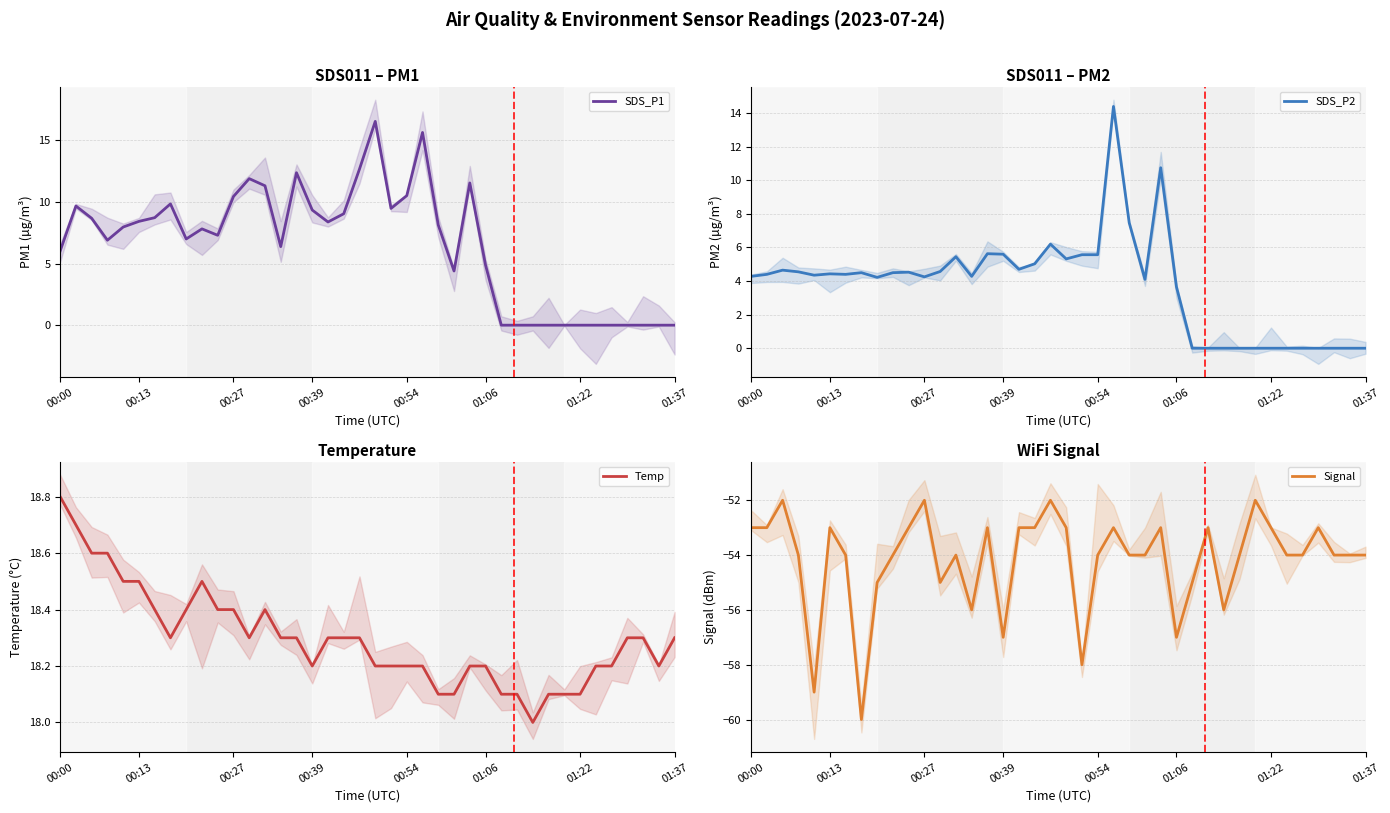

How many positive values does the SDS_P1 series have?

28